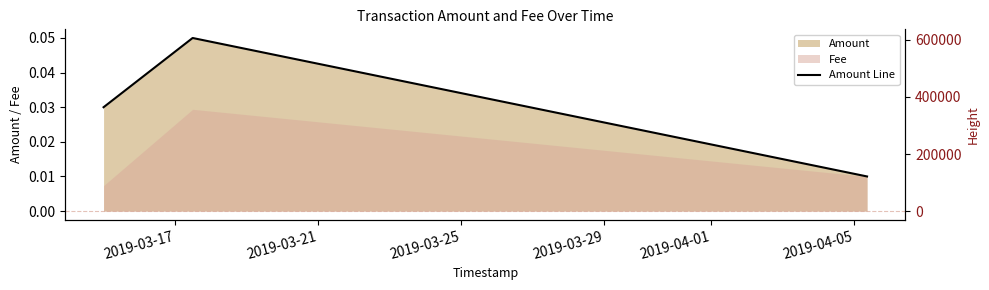

How many data points in Height are less than 599898?

1